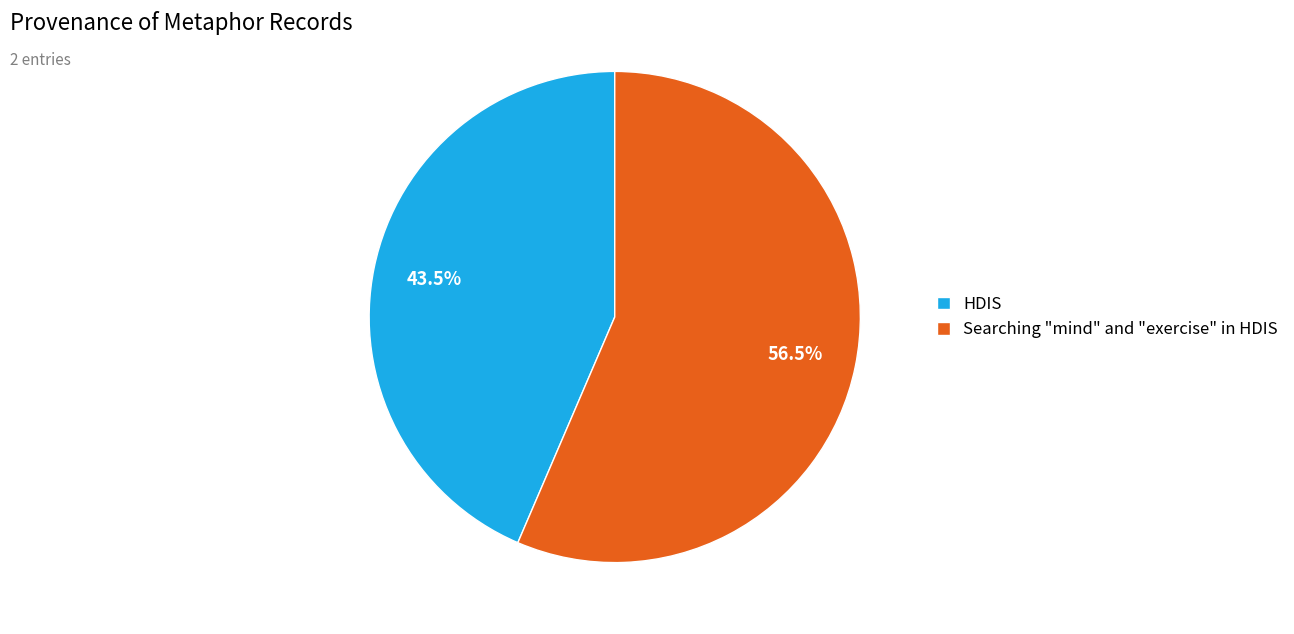

What is the majority slice?

Searching "mind" and "exercise" in HDIS